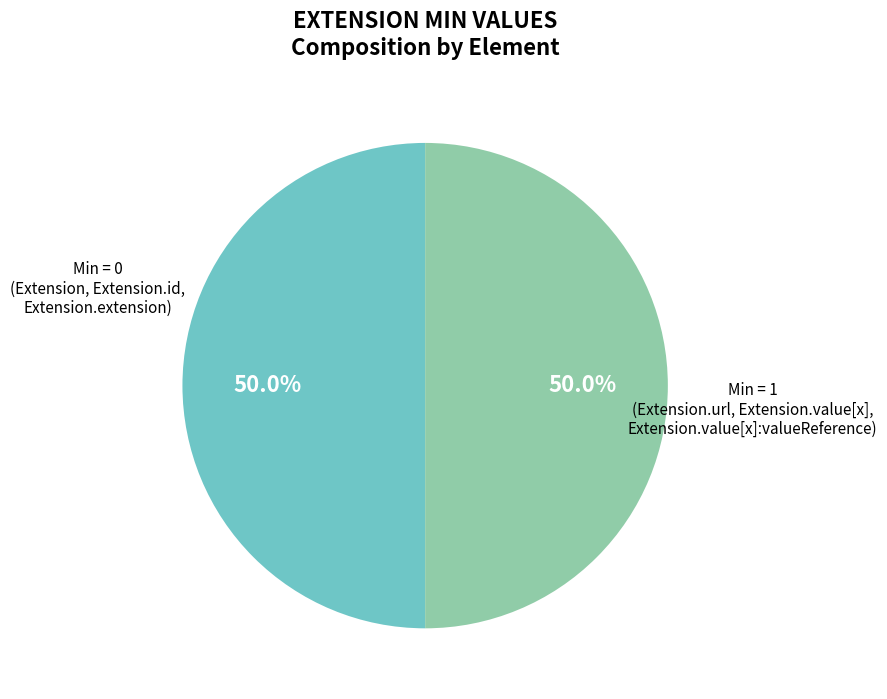

Is there any slice that represents more than half of the pie?

No